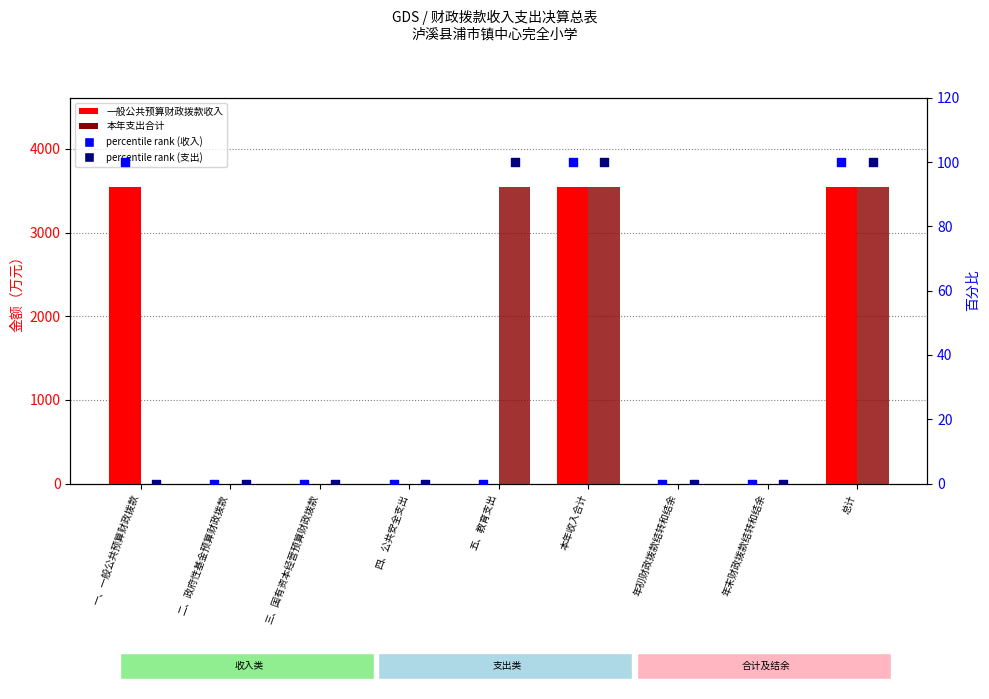

Which series reaches the minimum Y coordinate?

一般公共预算财政拨款收入